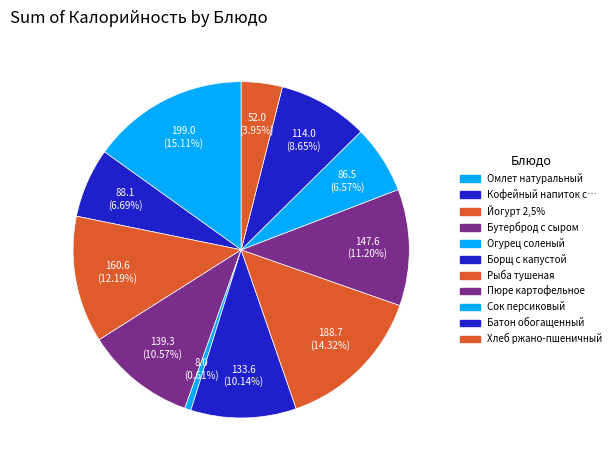

Is there any slice that represents more than half of the pie?

No